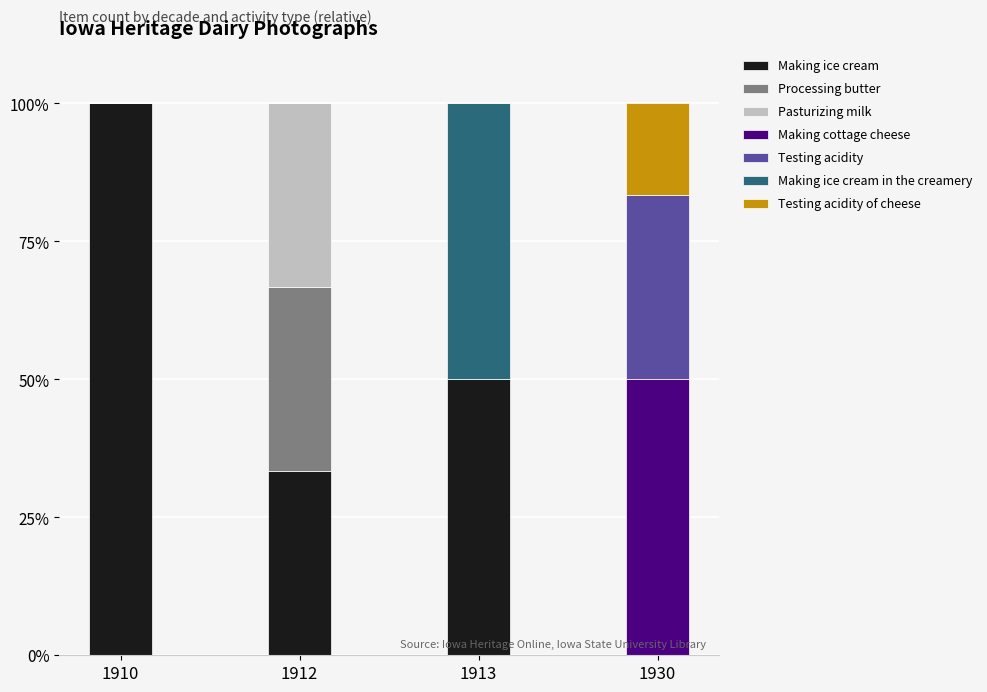

How many distinct data groups are displayed?

7